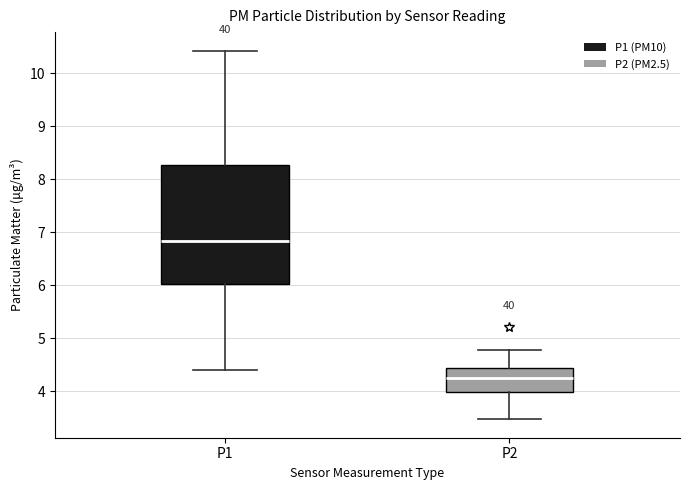

Which box is the tallest, from its lower edge to its upper edge?

P1